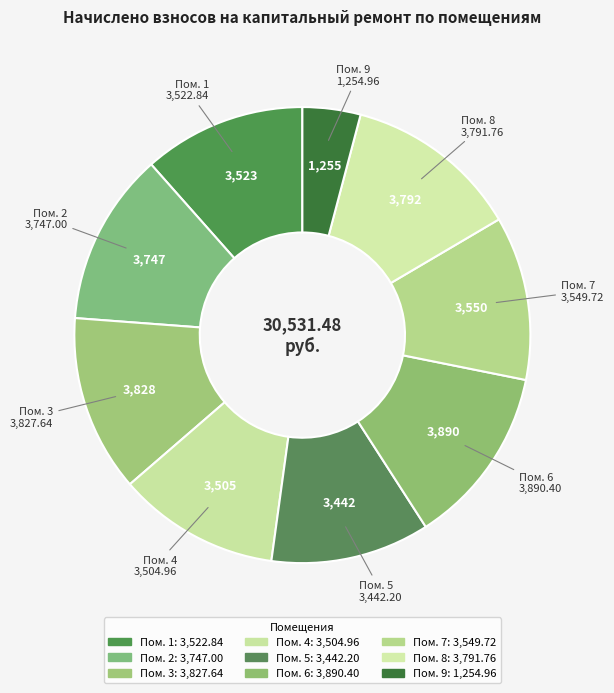

Which slice is the largest?

6